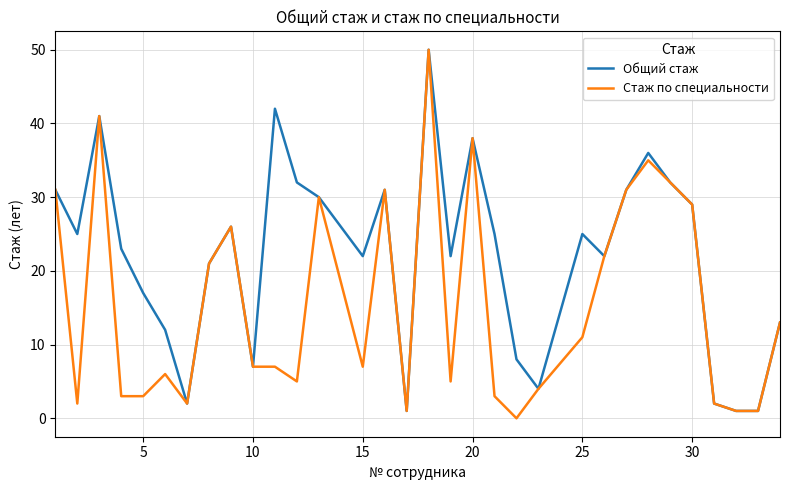

What is the maximum value for Общий стаж?

50